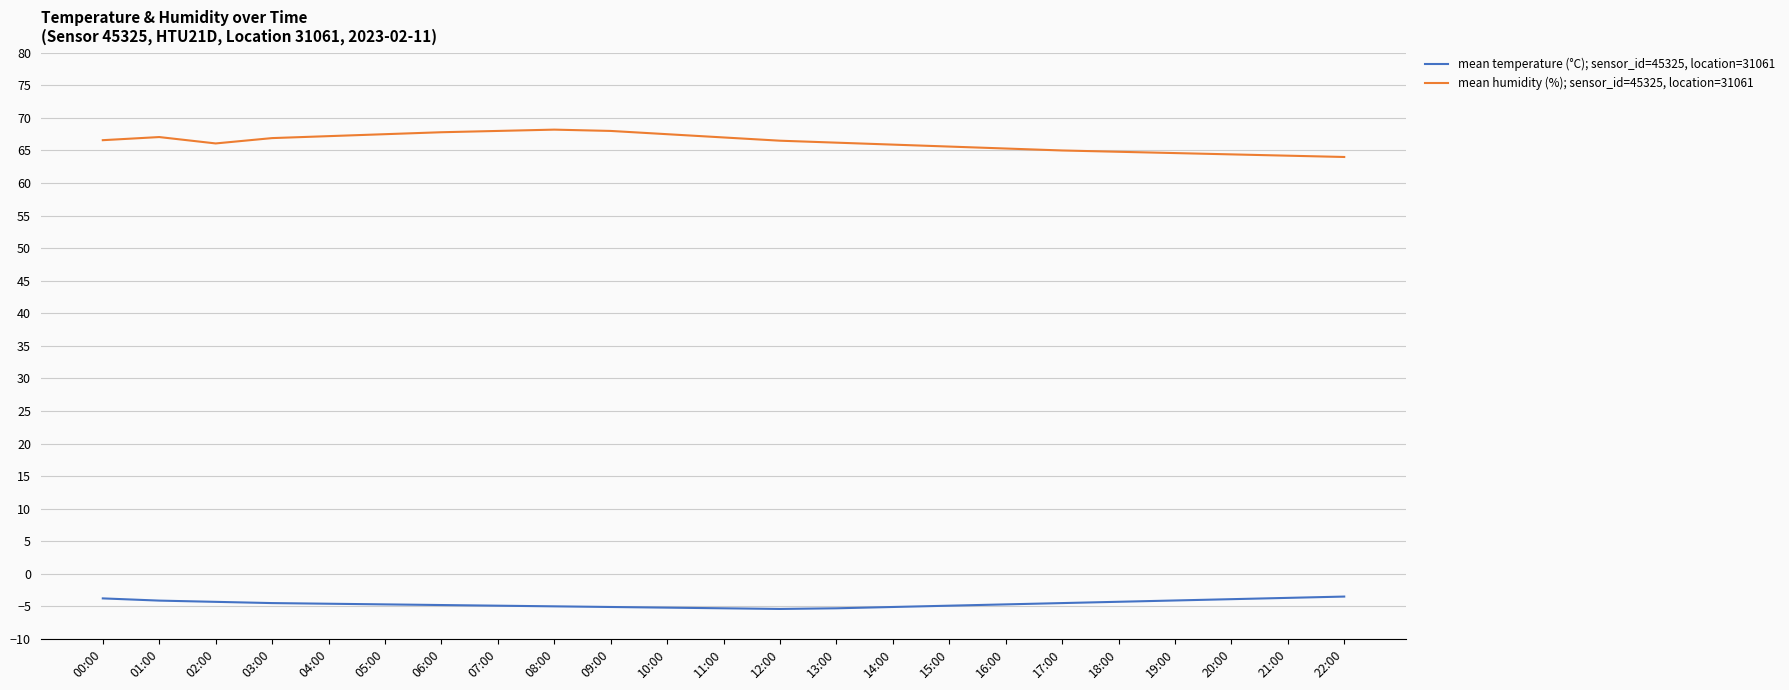

How many lines are shown in the chart?

2